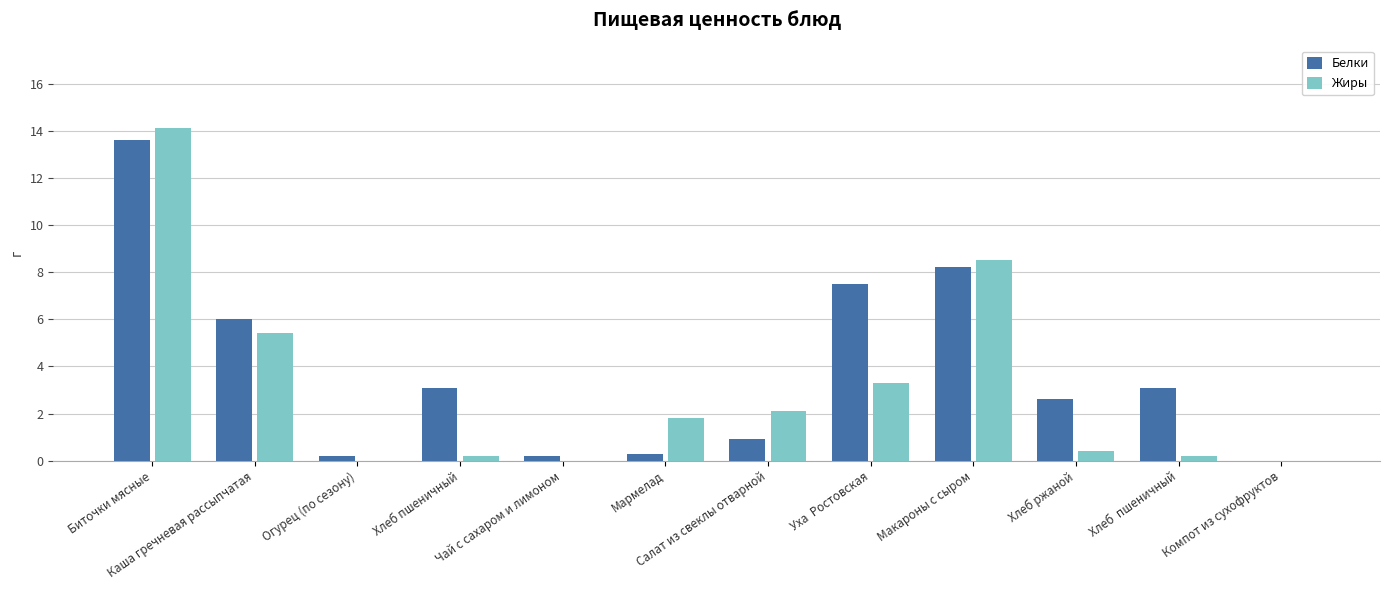

What are all the series names shown in the legend?

Белки, Жиры